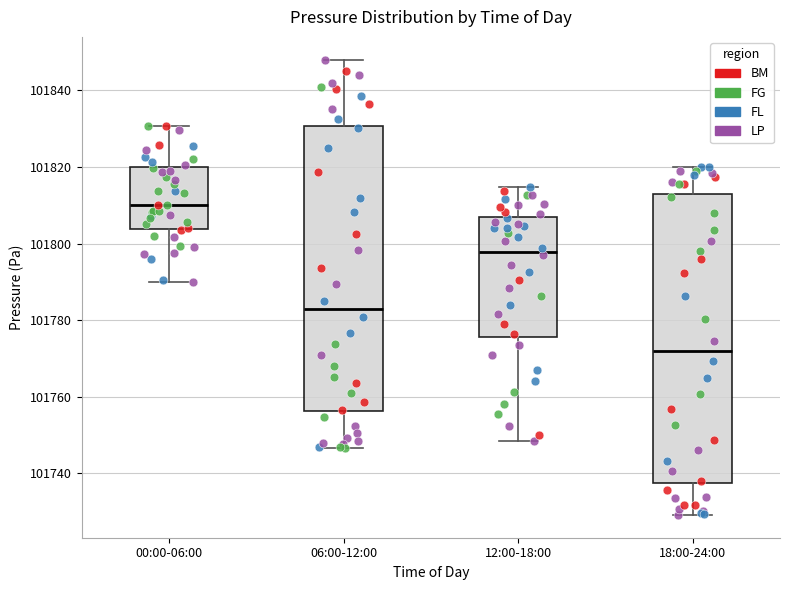

Reading left to right, transcribe this box plot: for each box, give where its median line is, the range the box spans, and where its two whiskers end, as read against the y-axis. The values are not printed on the chart, so give them approximately, as read against the axis.

00:00-06:00: median 101810, box 101804 to 101820, whiskers 101790 to 101830
06:00-12:00: median 101782, box 101756 to 101830, whiskers 101746 to 101848
12:00-18:00: median 101798, box 101776 to 101806, whiskers 101748 to 101814
18:00-24:00: median 101772, box 101738 to 101814, whiskers 101730 to 101820